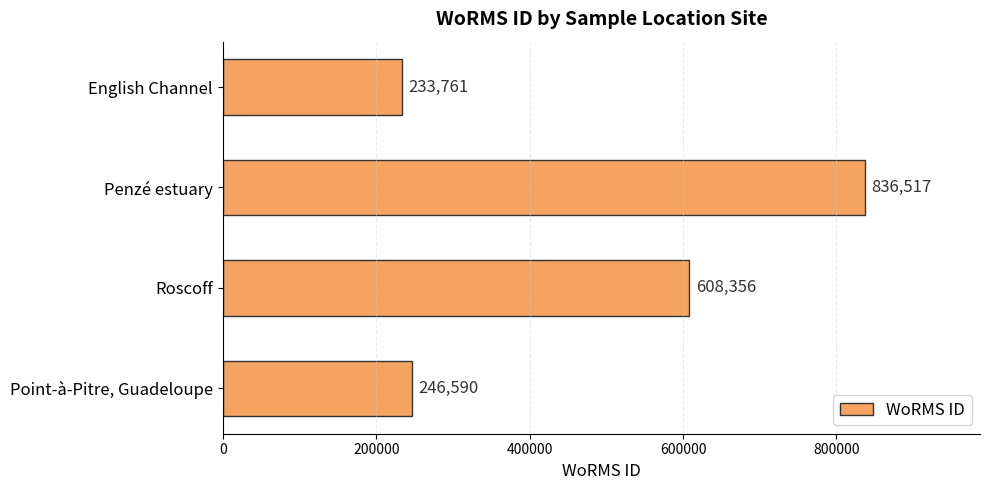

Reading bottom to top, what are all the values shown in this chart?

Point-à-Pitre, Guadeloupe=246590	Roscoff=608356	Penzé estuary=836517	English Channel=233761